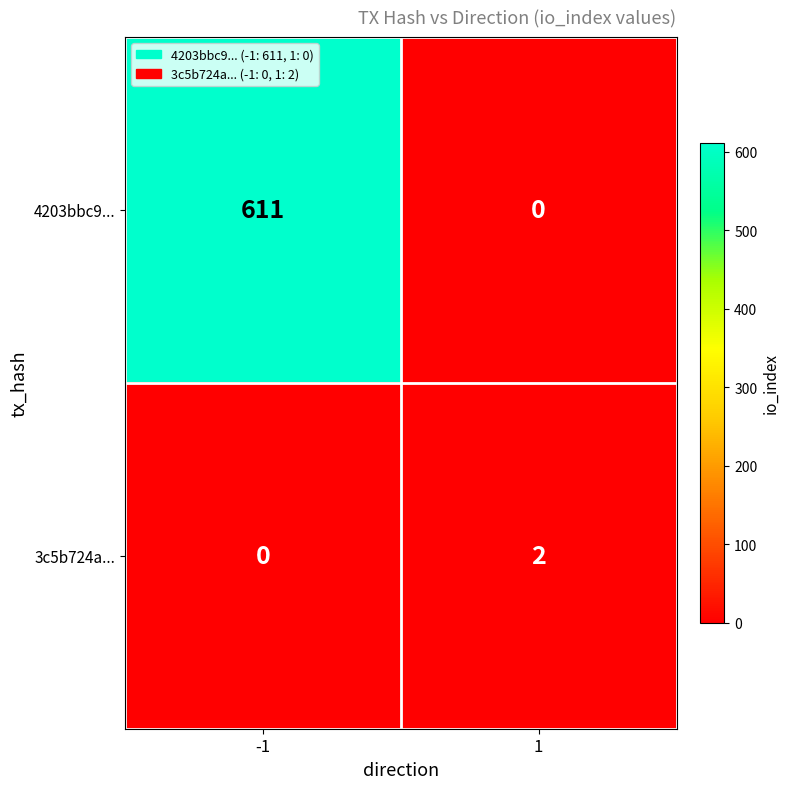

Is it true that 4203bbc9... equals 611 at -1?

True